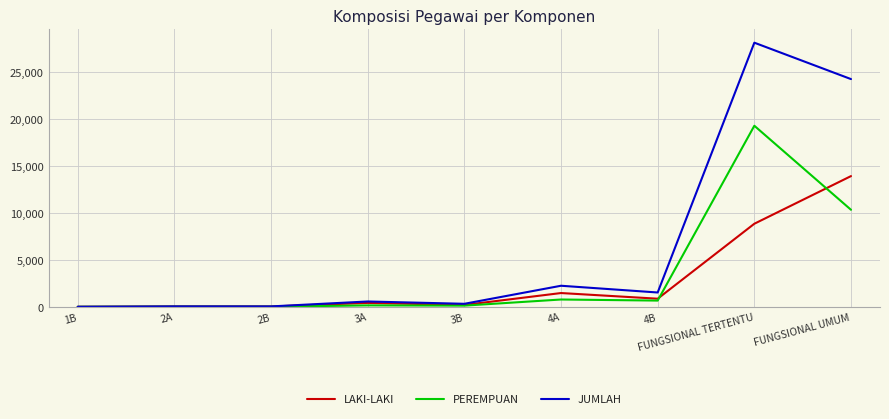

At FUNGSIONAL TERTENTU, list the series in order from largest to smallest.

JUMLAH, PEREMPUAN, LAKI-LAKI